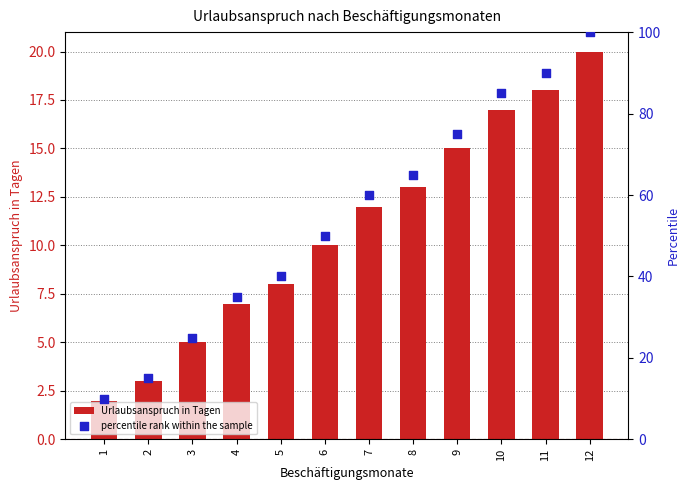

Which series has the largest total across all categories?

percentile rank within the sample